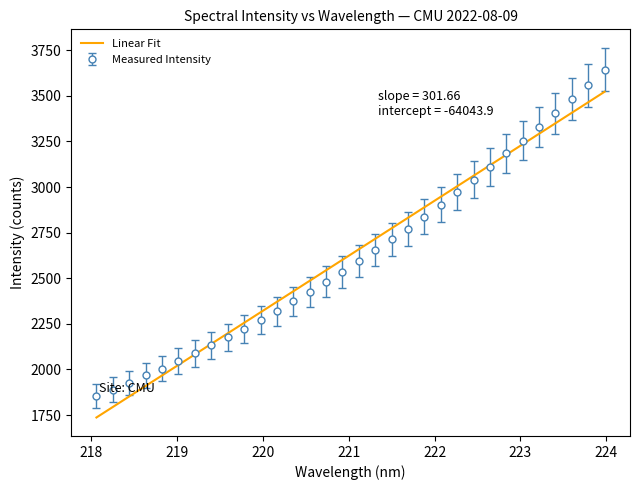

What is the maximum value for Linear Fit?

3522.6